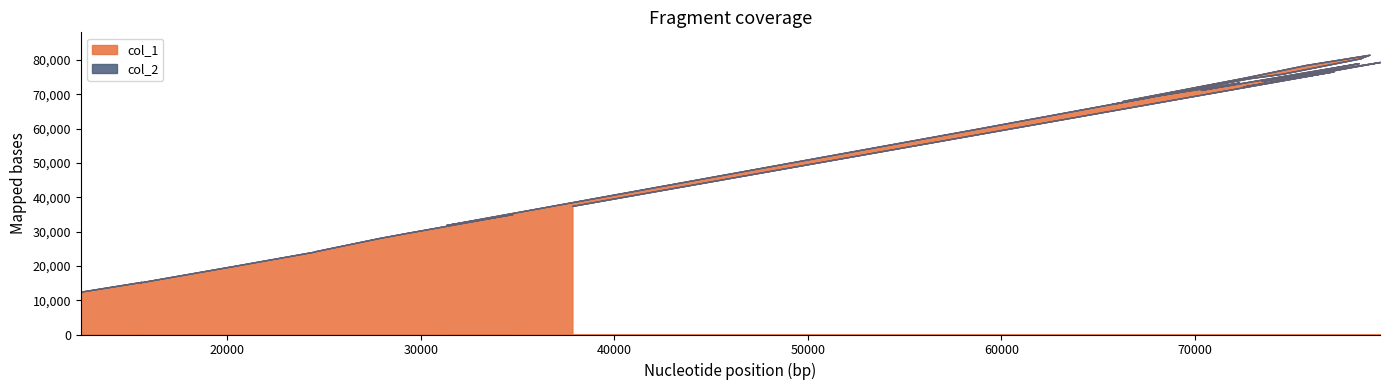

True or false: col_2 and col_1 cross at least once.

False